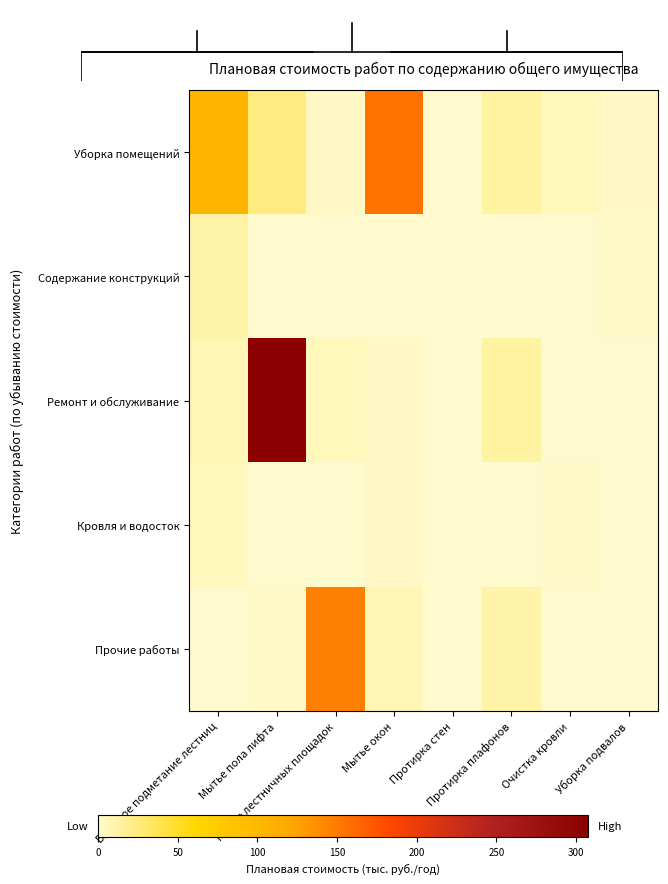

At Протирка стен, list the series in order from largest to smallest.

Уборка помещений, Ремонт и обслуживание, Прочие работы, Содержание конструкций, Кровля и водосток